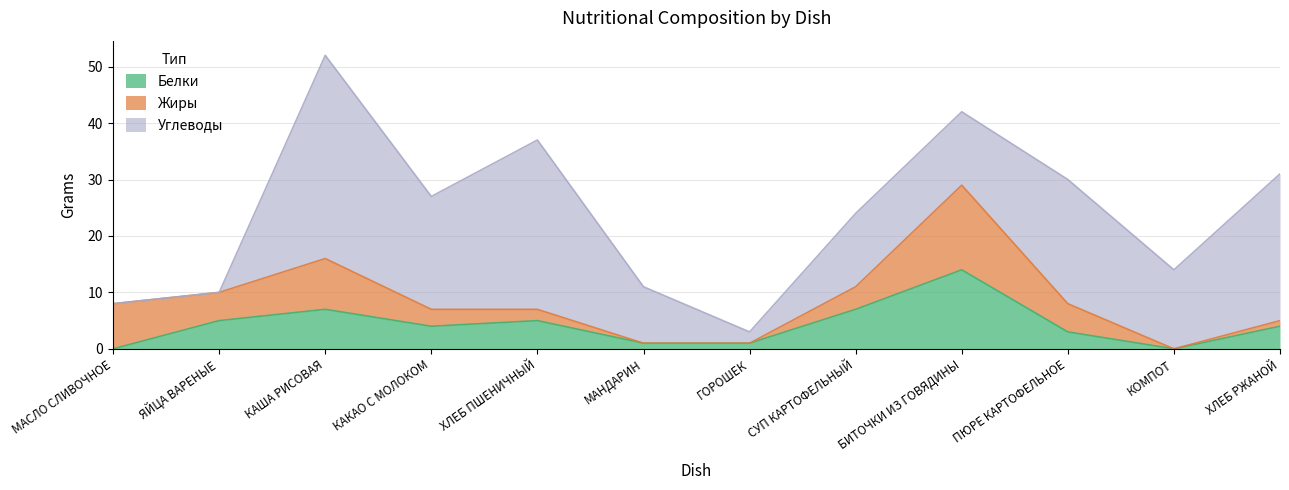

Which series changed the most between МАСЛО СЛИВОЧНОЕ and ЯЙЦА ВАРЕНЫЕ?

Белки